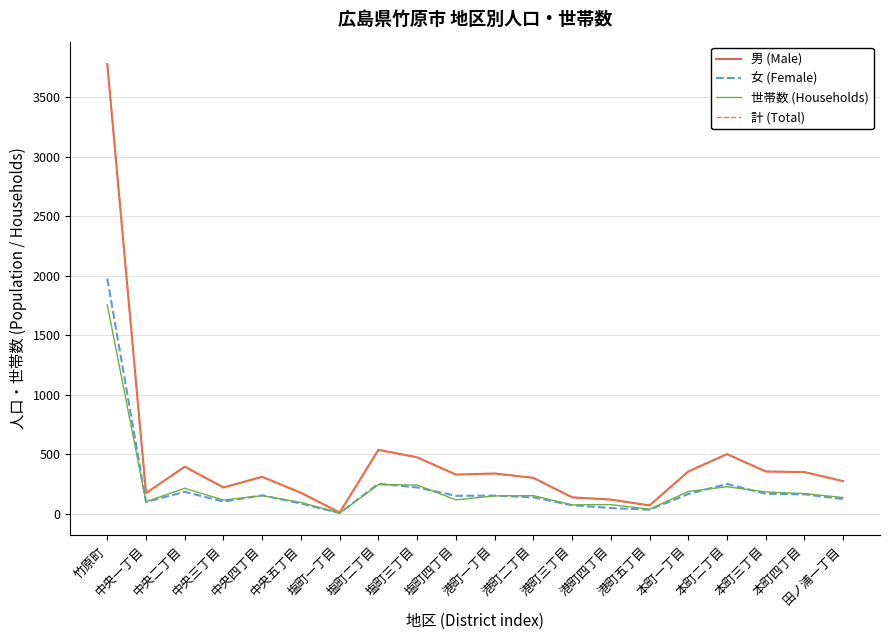

Reading left to right, what are all the values shown in this chart?

男 (Male): 竹原町=3776	中央一丁目=173	中央二丁目=395	中央三丁目=221	中央四丁目=310	中央五丁目=176	塩町一丁目=10	塩町二丁目=537	塩町三丁目=474	塩町四丁目=329	港町一丁目=338	港町二丁目=302	港町三丁目=138	港町四丁目=119	港町五丁目=70	本町一丁目=355	本町二丁目=501	本町三丁目=355	本町四丁目=350	田ノ浦一丁目=274
女 (Female): 竹原町=1976	中央一丁目=99	中央二丁目=184	中央三丁目=102	中央四丁目=155	中央五丁目=86	塩町一丁目=6	塩町二丁目=252	塩町三丁目=221	塩町四丁目=151	港町一丁目=152	港町二丁目=138	港町三丁目=72	港町四丁目=48	港町五丁目=34	本町一丁目=166	本町二丁目=250	本町三丁目=168	本町四丁目=163	田ノ浦一丁目=123
世帯数 (Households): 竹原町=1754	中央一丁目=101	中央二丁目=214	中央三丁目=115	中央四丁目=152	中央五丁目=95	塩町一丁目=6	塩町二丁目=245	塩町三丁目=241	塩町四丁目=117	港町一丁目=150	港町二丁目=152	港町三丁目=75	港町四丁目=77	港町五丁目=38	本町一丁目=187	本町二丁目=227	本町三丁目=183	本町四丁目=169	田ノ浦一丁目=136
計 (Total): 竹原町=3776	中央一丁目=173	中央二丁目=395	中央三丁目=221	中央四丁目=310	中央五丁目=176	塩町一丁目=10	塩町二丁目=537	塩町三丁目=474	塩町四丁目=329	港町一丁目=338	港町二丁目=302	港町三丁目=138	港町四丁目=119	港町五丁目=70	本町一丁目=355	本町二丁目=501	本町三丁目=355	本町四丁目=350	田ノ浦一丁目=274